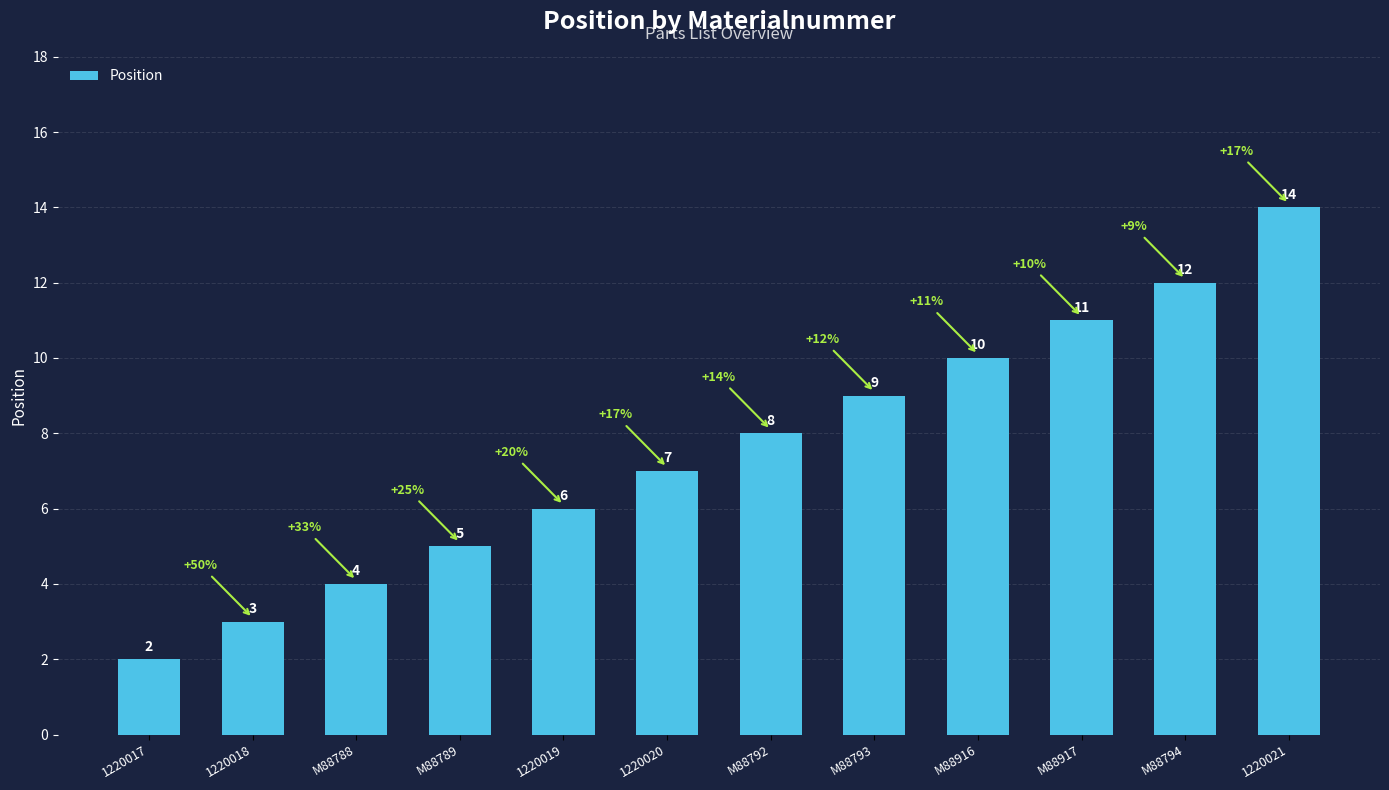

Does the chart contain any negative values?

No